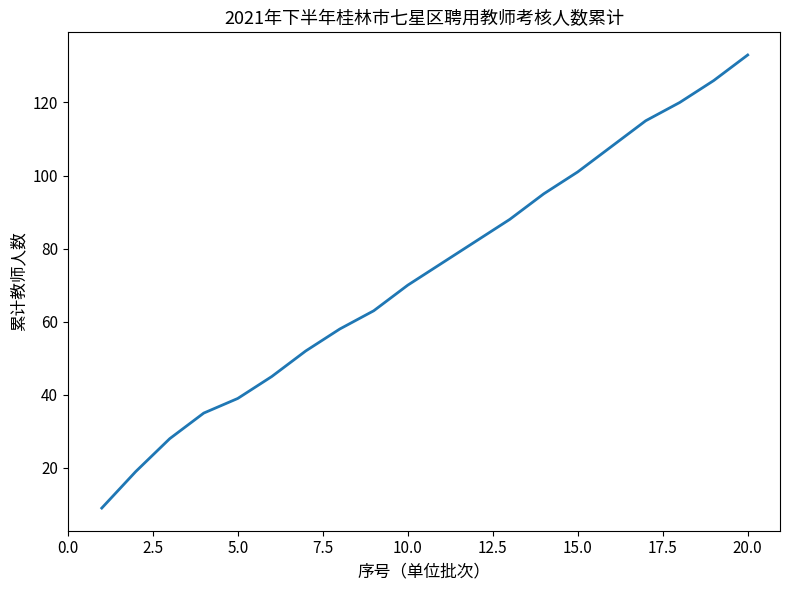

True or false: there are more than 2 points higher than both neighbors.

False